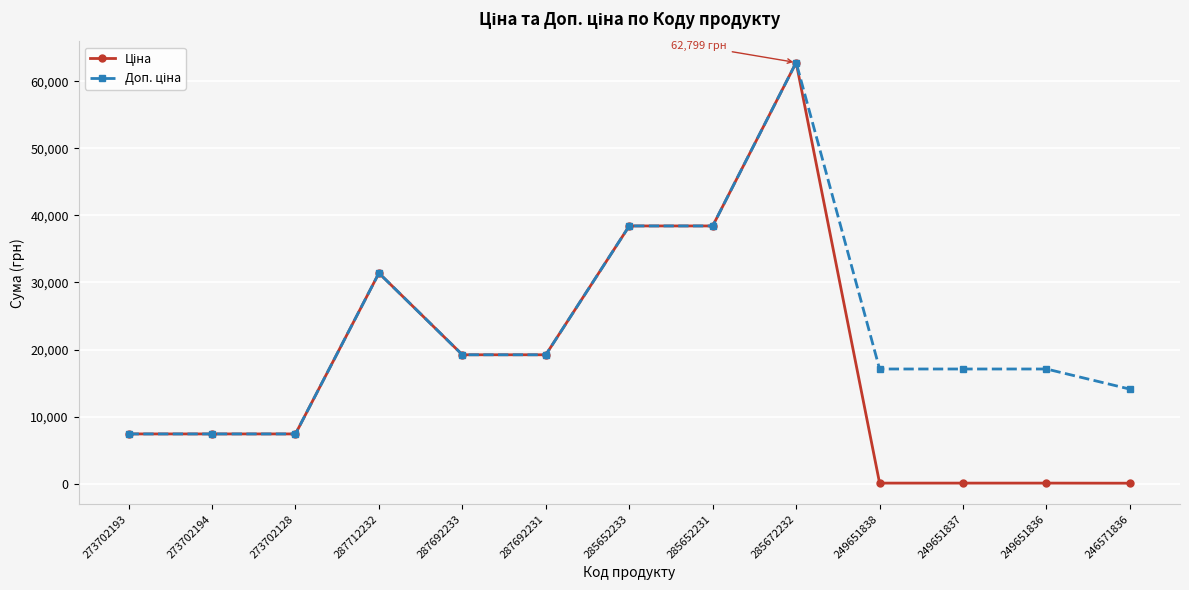

What is the total value across all series at 287692233?

38429.0